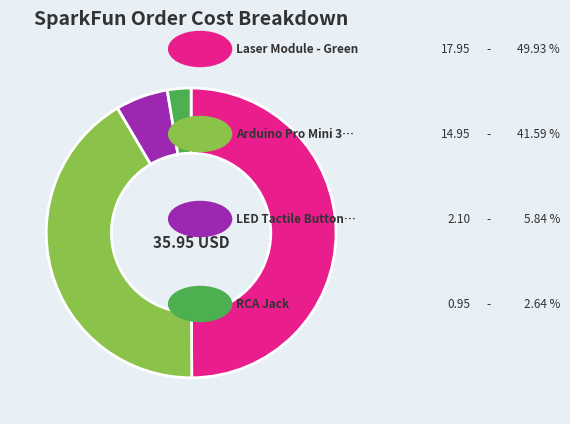

How many slices are in this pie chart?

4